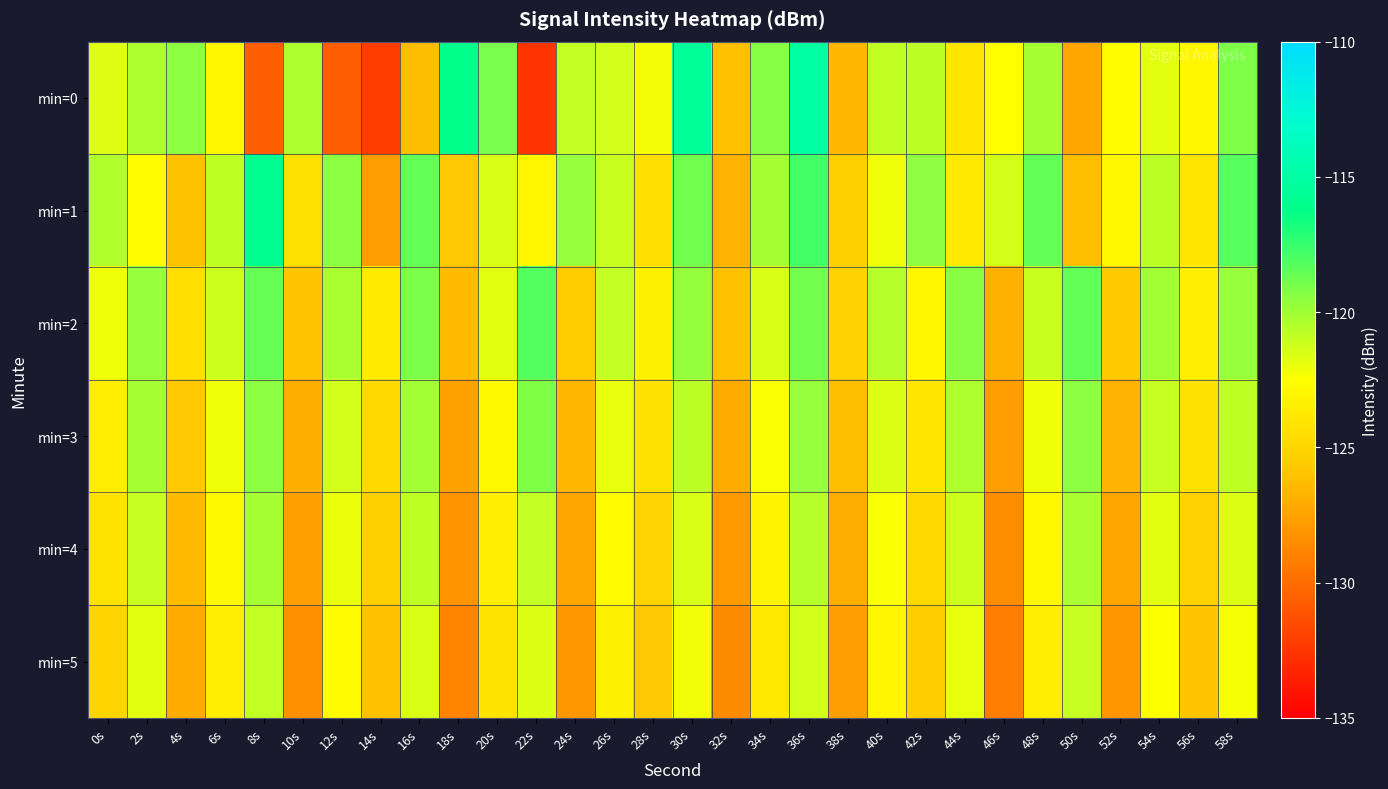

How many data points does each series have?

30